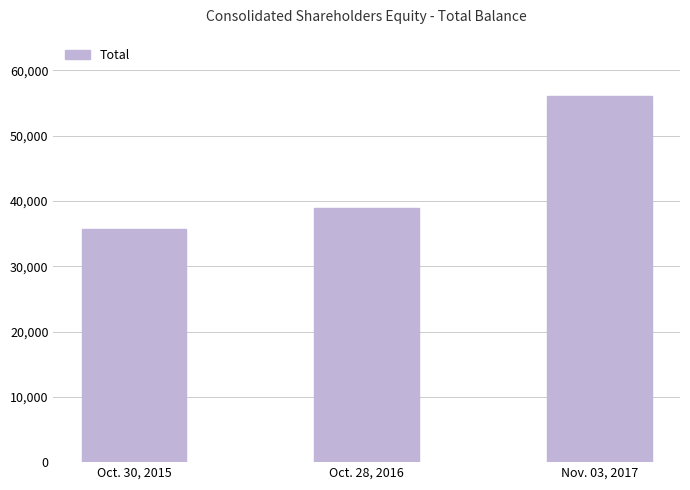

List the labels in order of value, largest first.

Nov. 03, 2017, Oct. 28, 2016, Oct. 30, 2015